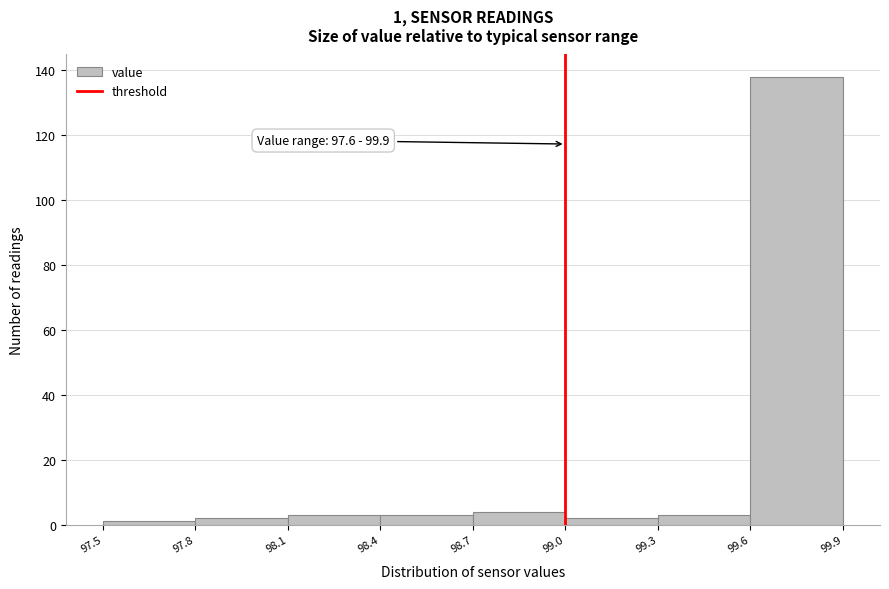

Over which range of the x-axis is the bar tallest?

99.6 to 99.9